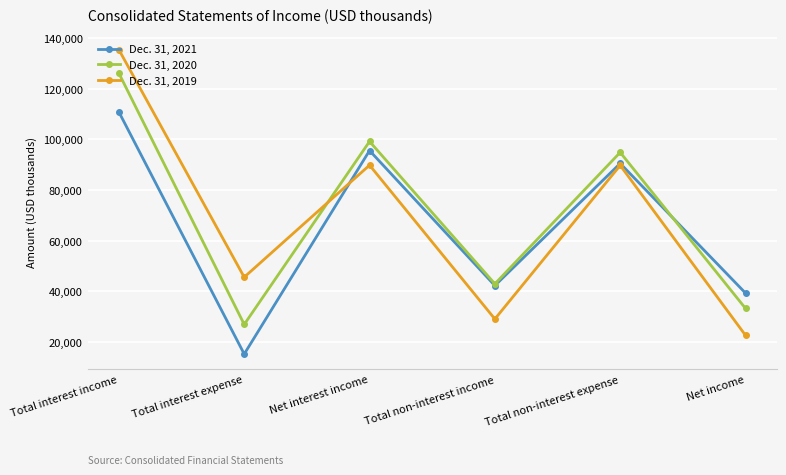

Which category has the lowest value across all series?

Total interest expense